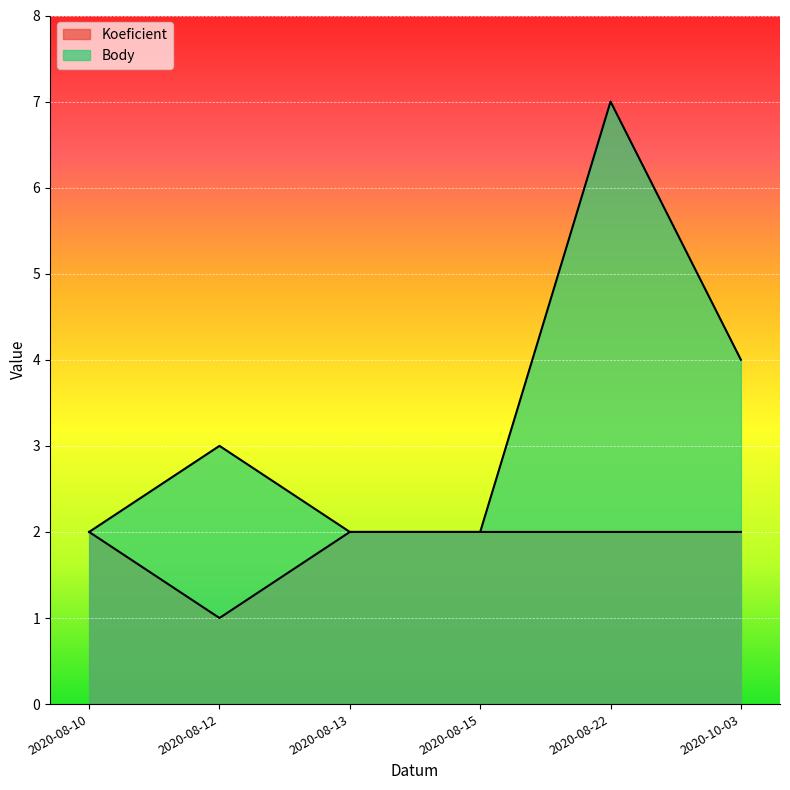

What is the average value of the Body series?

3